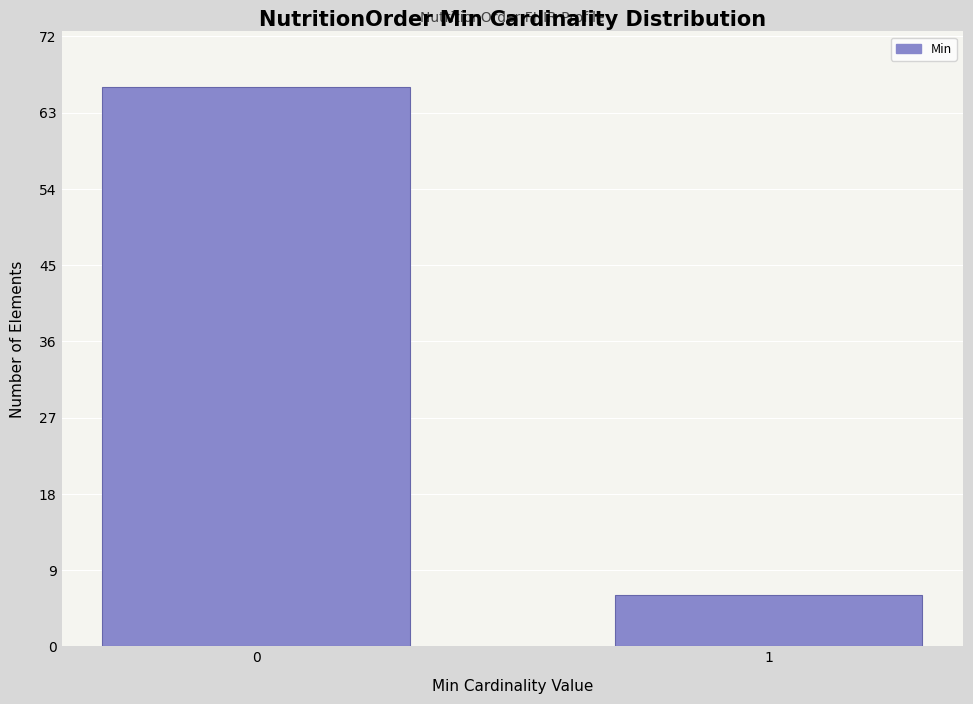

Reading left to right, extract all data points from this chart.

0=66	1=6